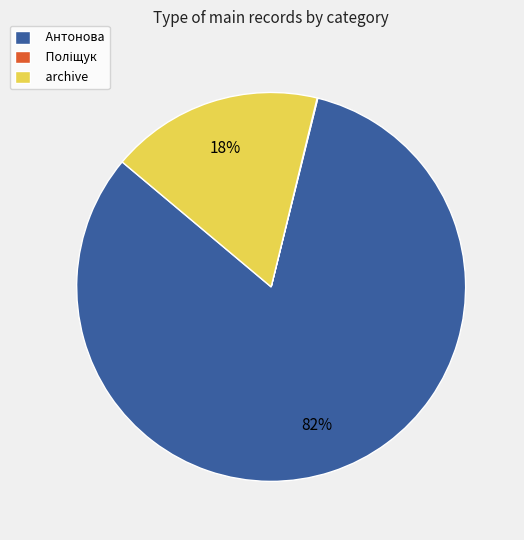

Which slice represents more than half of the pie?

Антонова